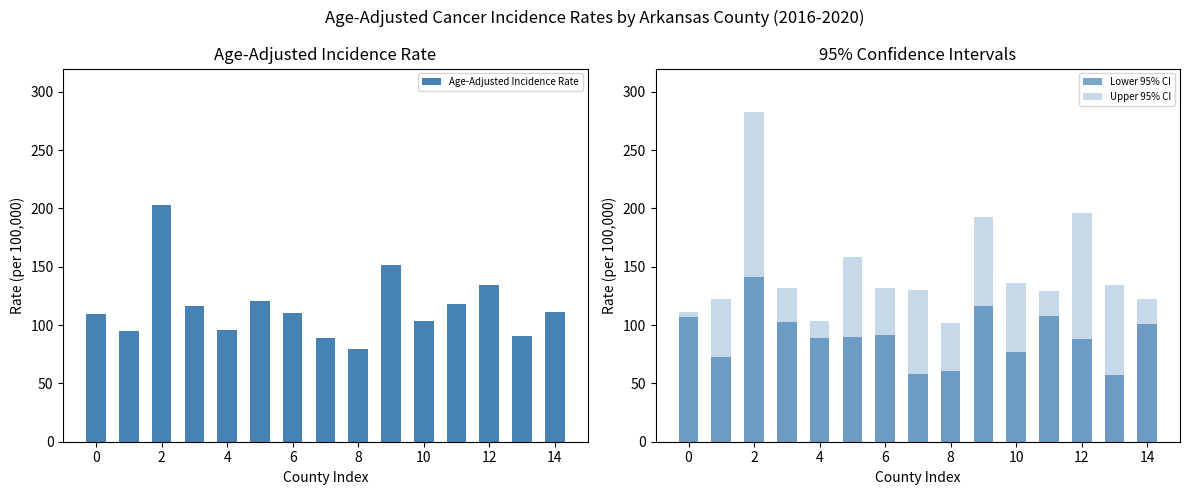

What is the average value of the Age-Adjusted Incidence Rate series?

115.2